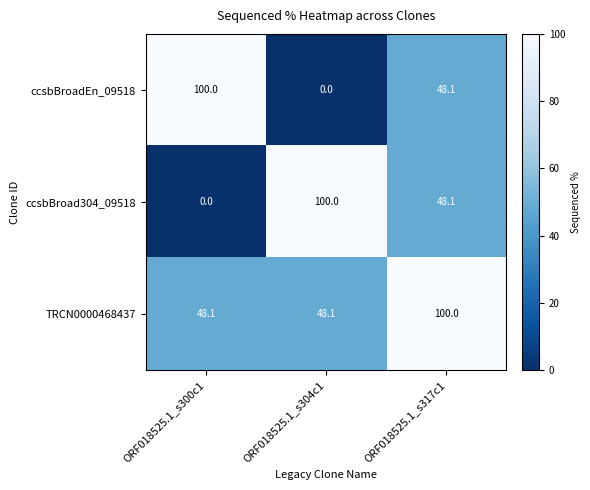

What is the difference between the TRCN0000468437 values at ORF018525.1_s317c1 and ORF018525.1_s300c1?

51.9